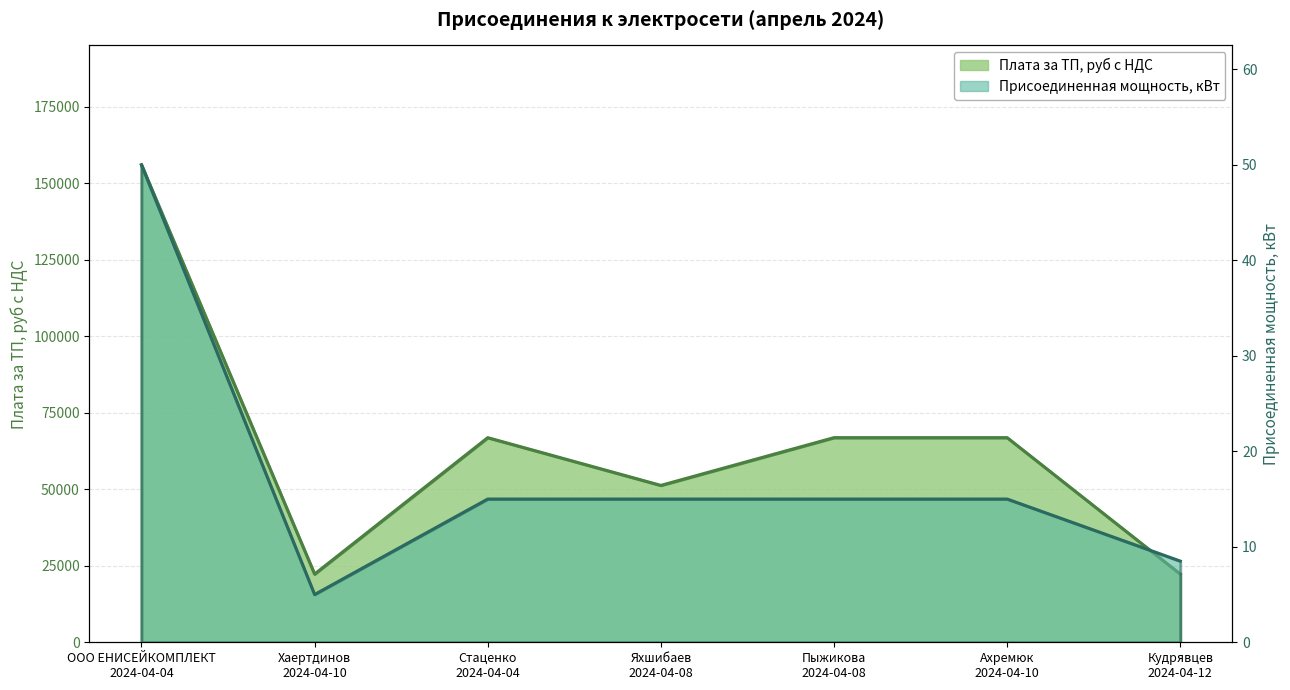

Rank the series at ООО ЕНИСЕЙКОМПЛЕКТ
2024-04-04 from lowest to highest value.

Присоединенная мощность, кВт, Плата за ТП, руб с НДС